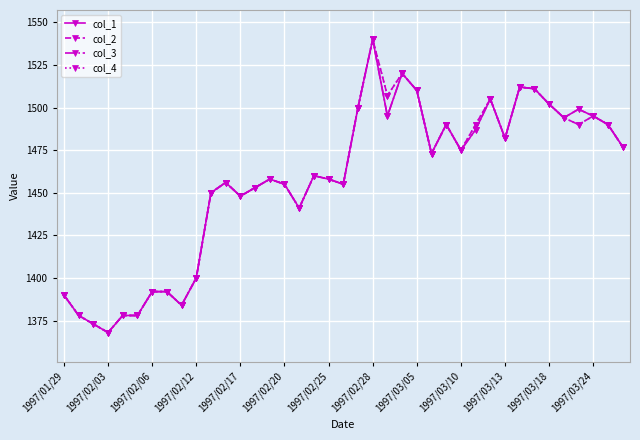

Reading right to left, list all the values displayed in this chart.

col_1: 1477	1490	1495	1499	1494	1502	1511	1512	1482	1505	1487	1475	1490	1473	1510	1520	1495	1540	1500	1455	1458	1460	1441	1455	1458	1453	1448	1456	1450	1400	1384	1392	1392	1378	1378	1368	1373	1378	1390
col_2: 1477	1490	1495	1499	1494	1502	1511	1512	1482	1505	1490	1475	1490	1473	1510	1520	1507	1540	1500	1455	1458	1460	1441	1455	1458	1453	1448	1456	1450	1400	1384	1392	1392	1378	1378	1368	1373	1378	1390
col_3: 1477	1490	1495	1490	1494	1502	1511	1512	1482	1505	1487	1475	1490	1473	1510	1520	1495	1540	1500	1455	1458	1460	1441	1455	1458	1453	1448	1456	1450	1400	1384	1392	1392	1378	1378	1368	1373	1378	1390
col_4: 1477	1490	1495	1490	1494	1502	1511	1512	1482	1505	1490	1475	1490	1473	1510	1520	1507	1540	1500	1455	1458	1460	1441	1455	1458	1453	1448	1456	1450	1400	1384	1392	1392	1378	1378	1368	1373	1378	1390